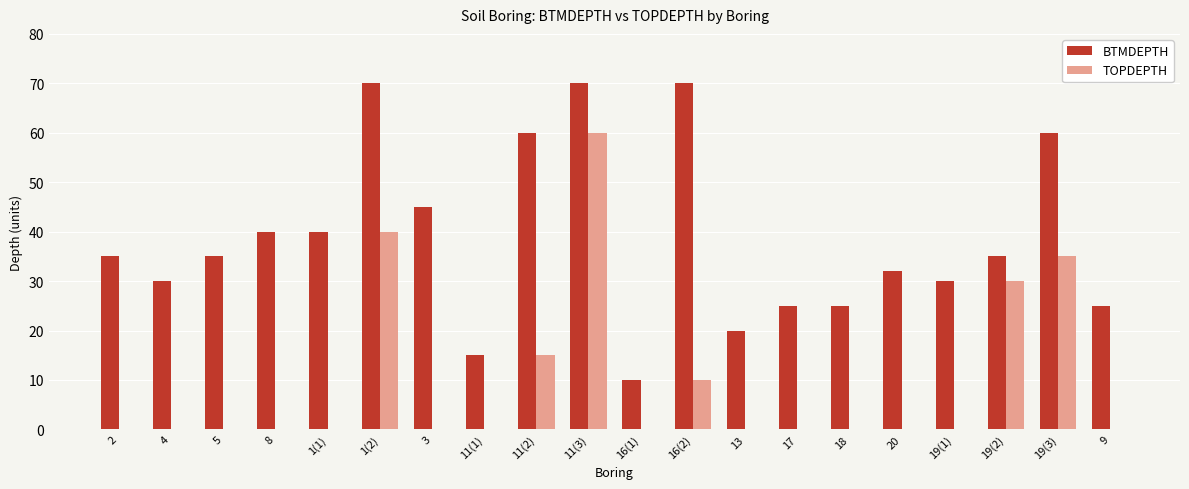

Are the bars horizontal?

No